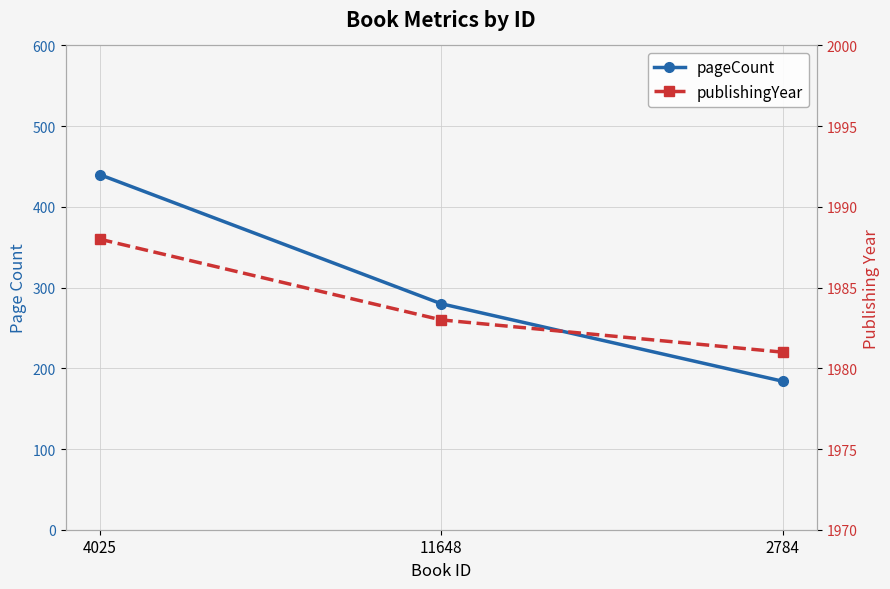

What is the value of the publishingYear point at the 1st from the left?

1988